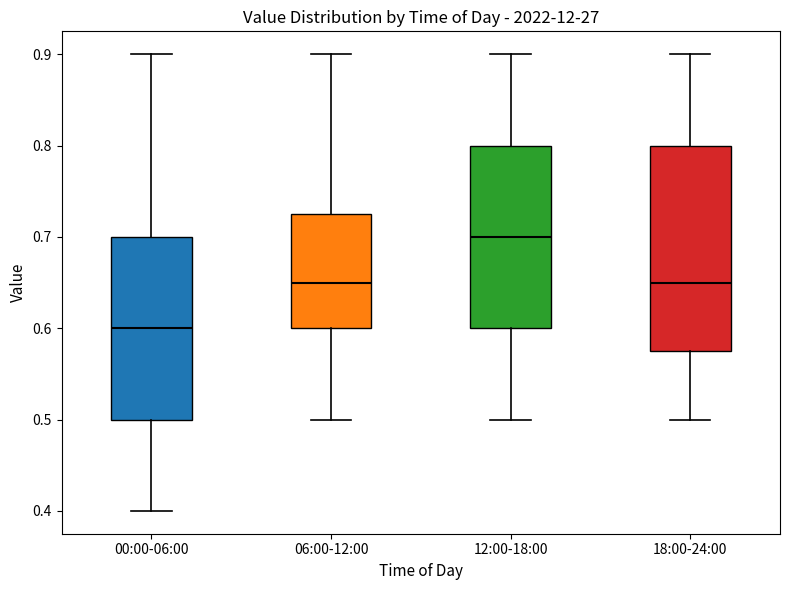

Where does the lower whisker of the box for 06:00-12:00 end on the y-axis? The values are not printed on the chart, so give them approximately, as read against the axis.

0.50